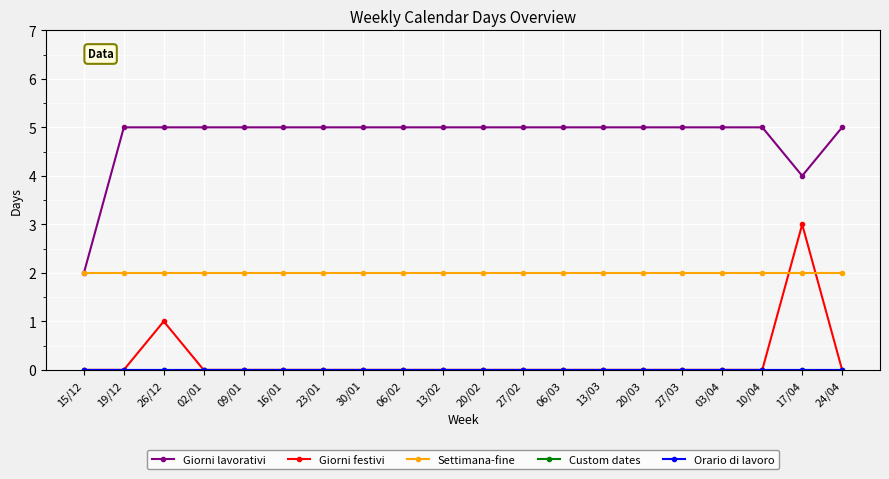

In Giorni lavorativi, how many points are lower than both neighbors (excluding endpoints)?

1